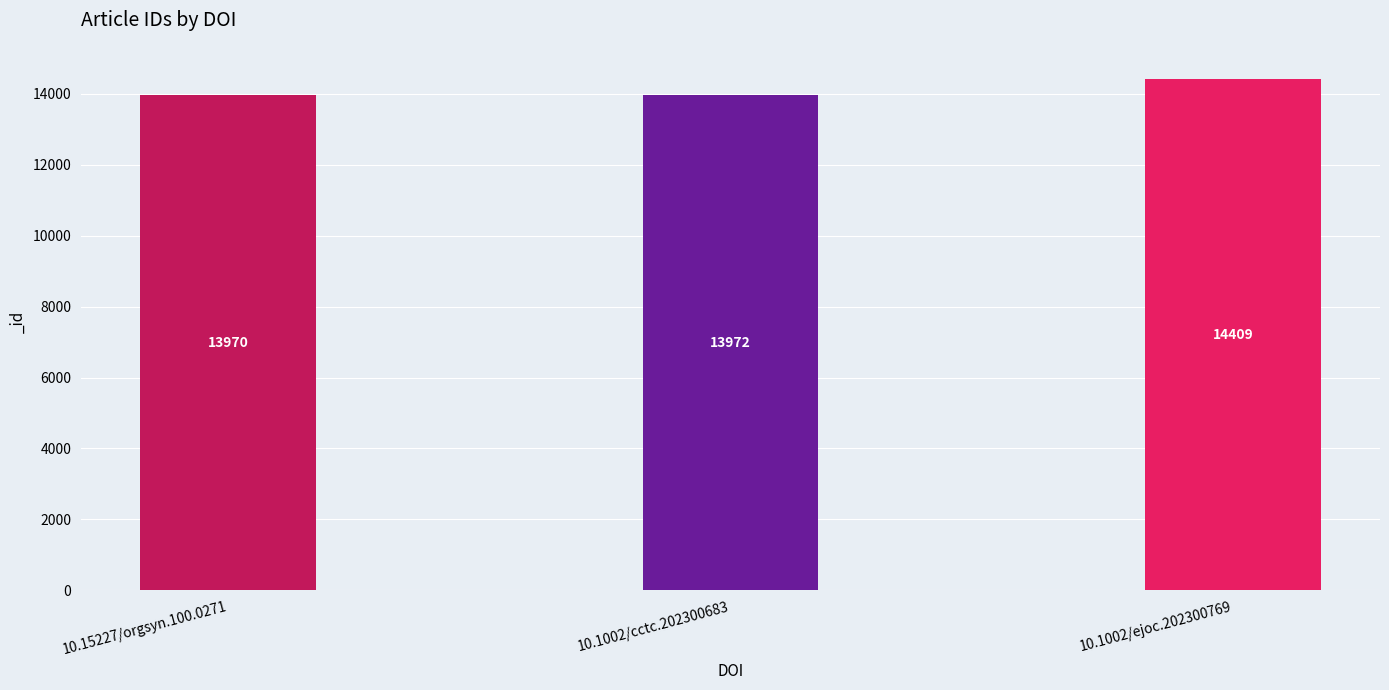

What is the minimum value shown in the chart?

13970